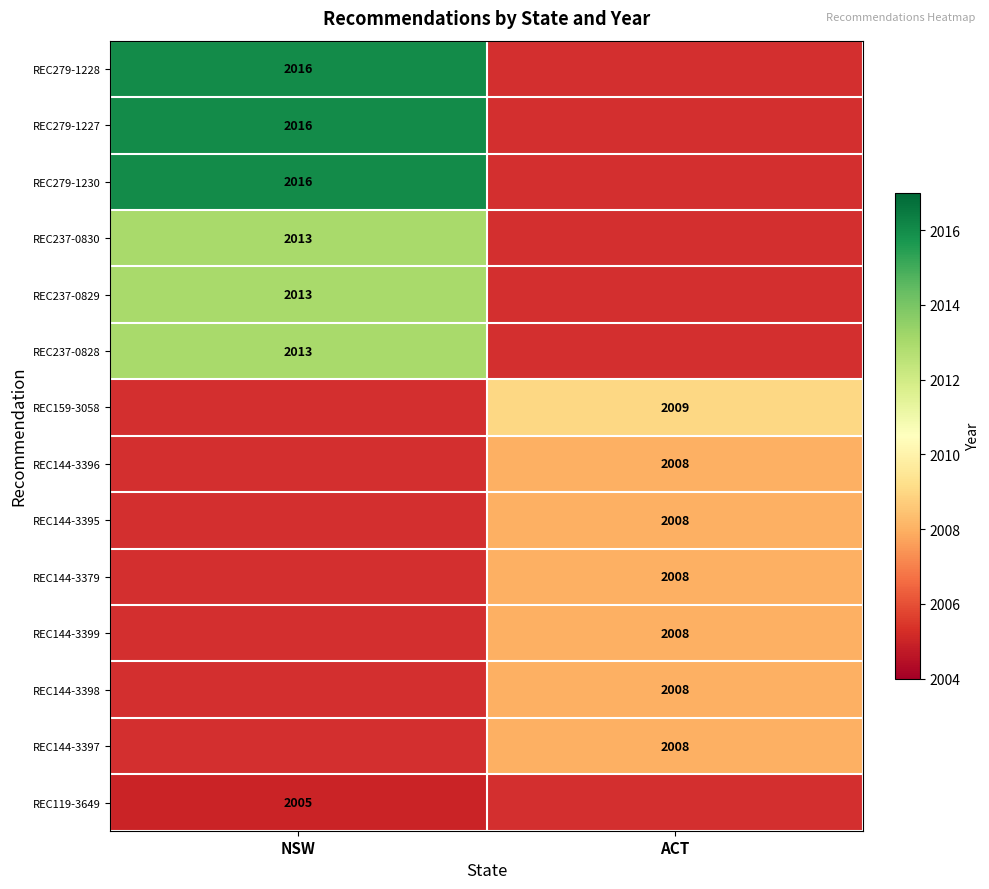

True or false: REC144-3395 has a value of 2008 at ACT.

True